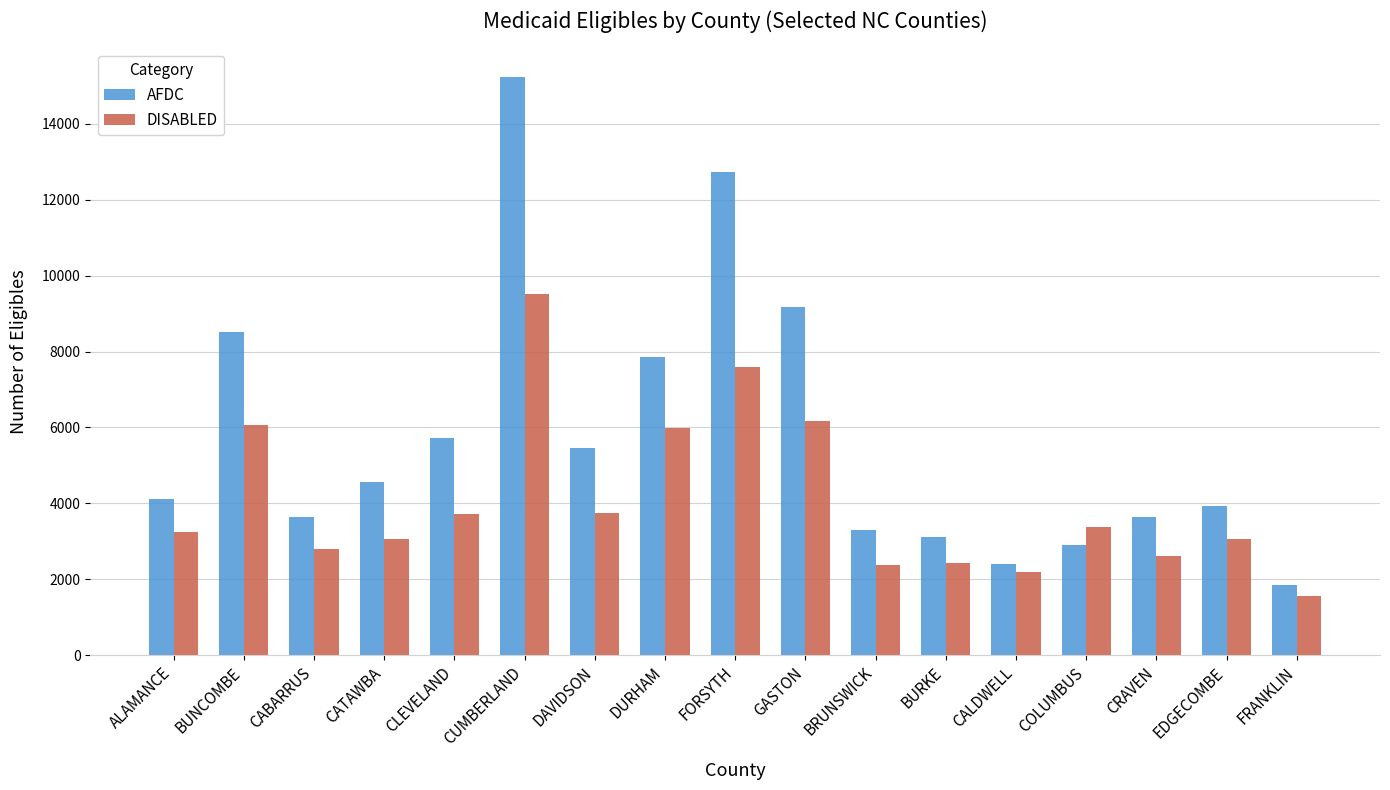

What position from the left is FRANKLIN?

17